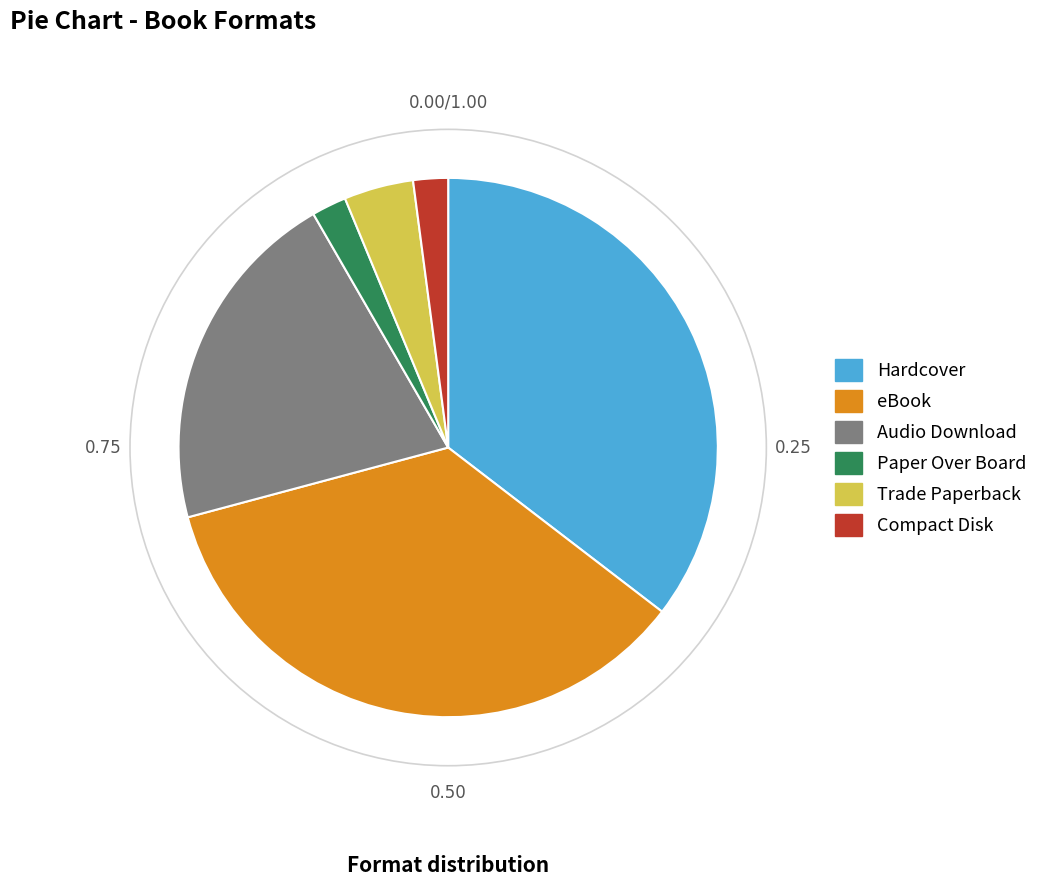

Is there any slice that represents more than half of the pie?

No